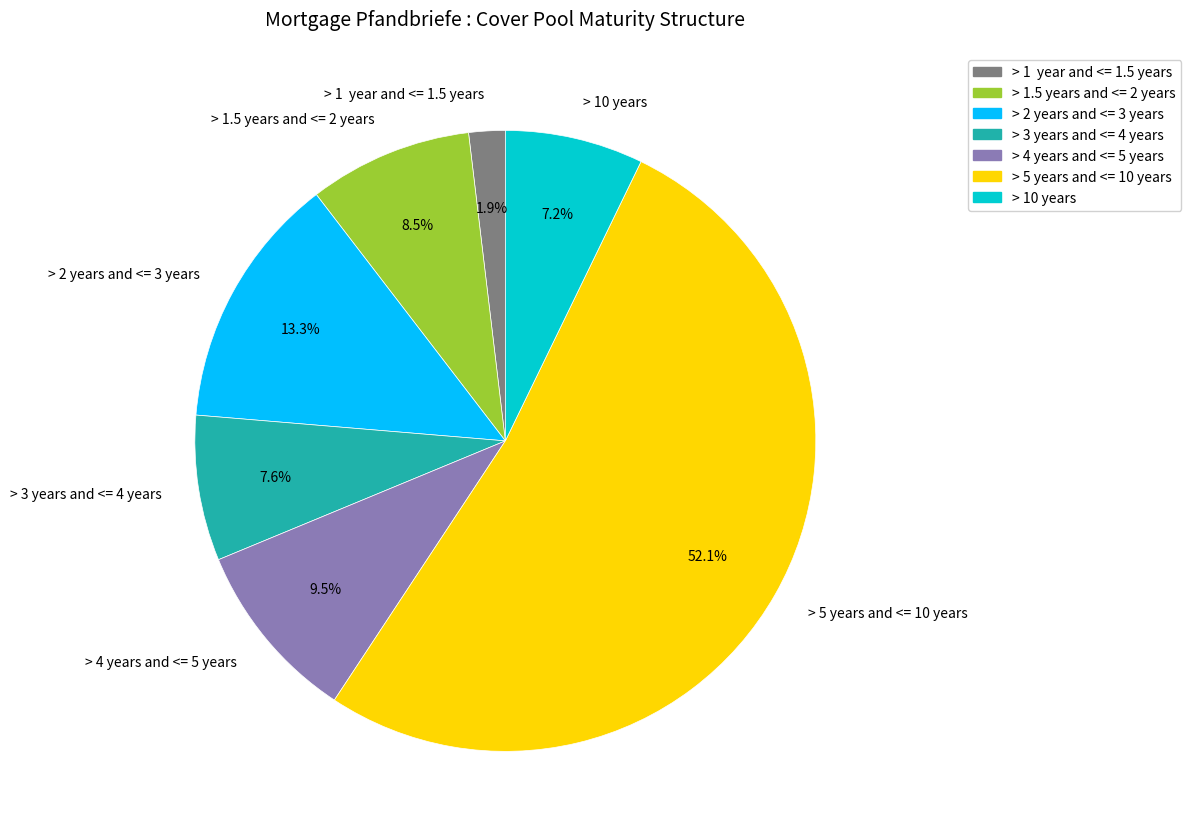

What is the majority slice?

> 5 years and <= 10 years